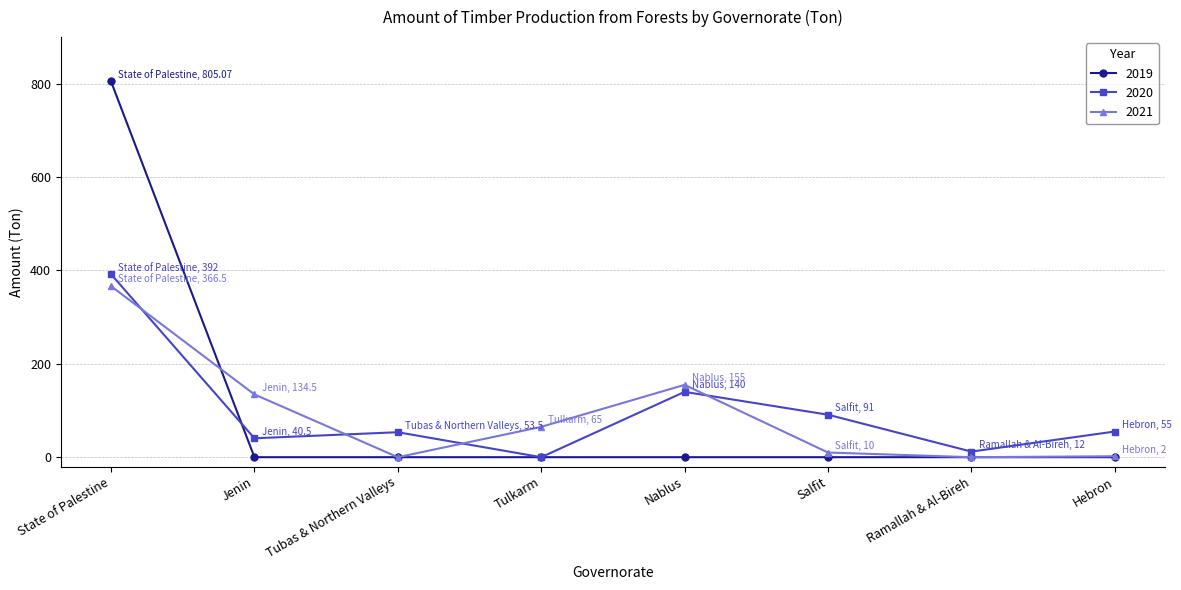

Rank the series by their maximum value, from lowest to highest.

2021, 2020, 2019